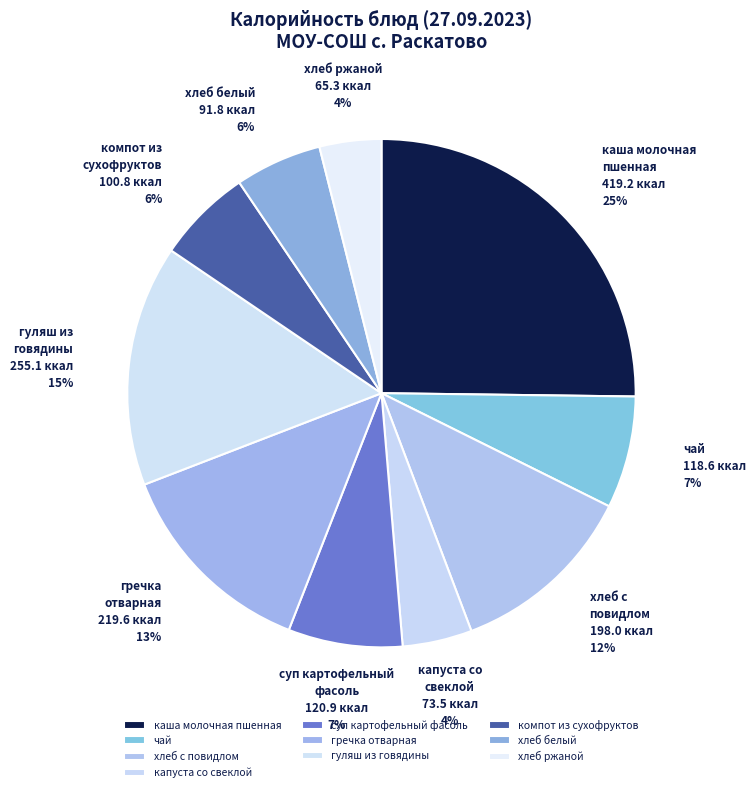

Do хлеб с повидлом and гречка отварная together represent more than half of the pie?

No